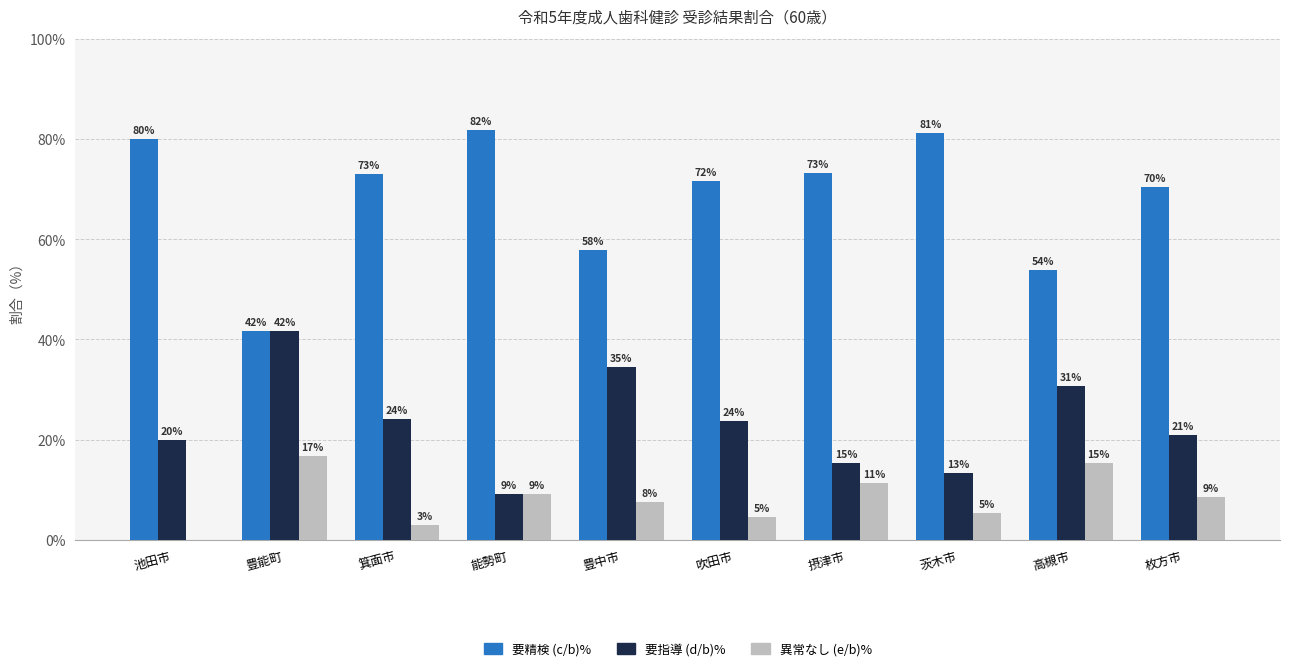

What is the difference between the highest and lowest values at 吹田市?

67.1